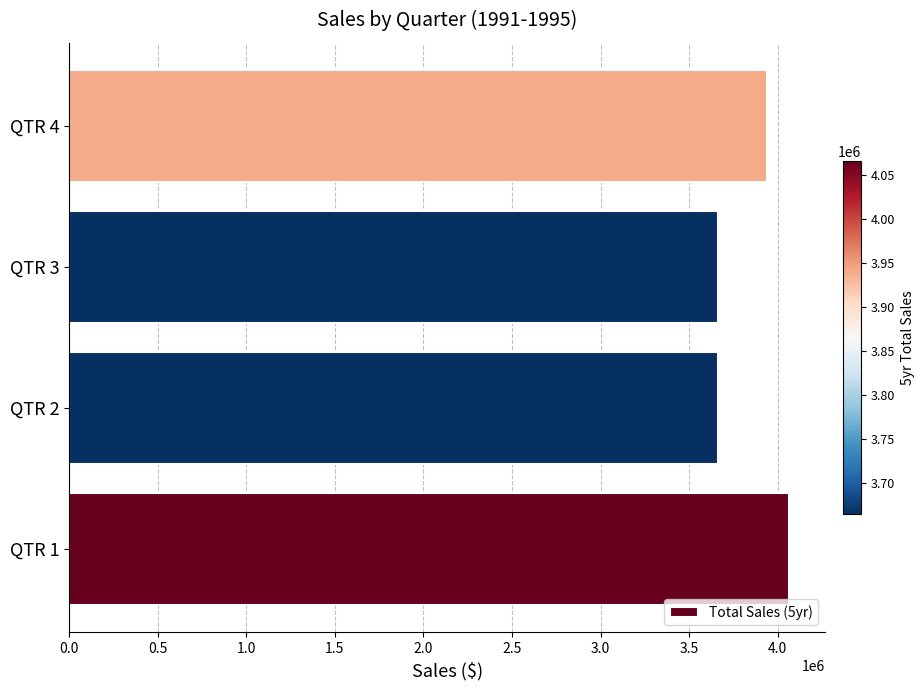

What is the average value?

3834054